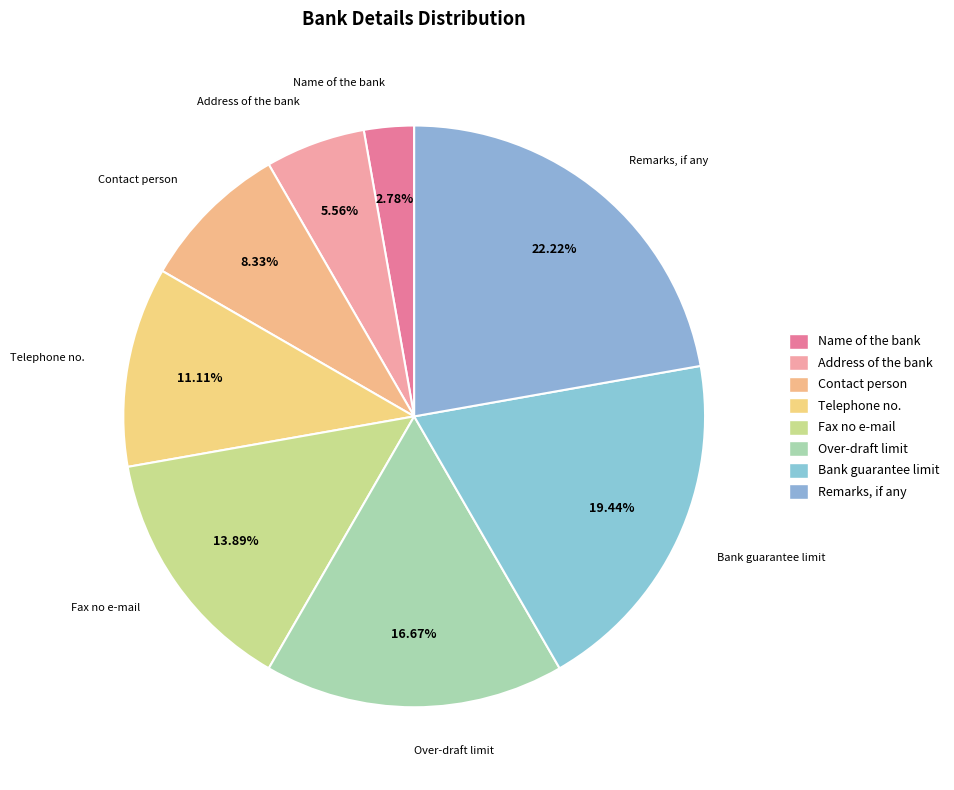

To the nearest percent, what is the difference between the largest and smallest slice percentages?

19%